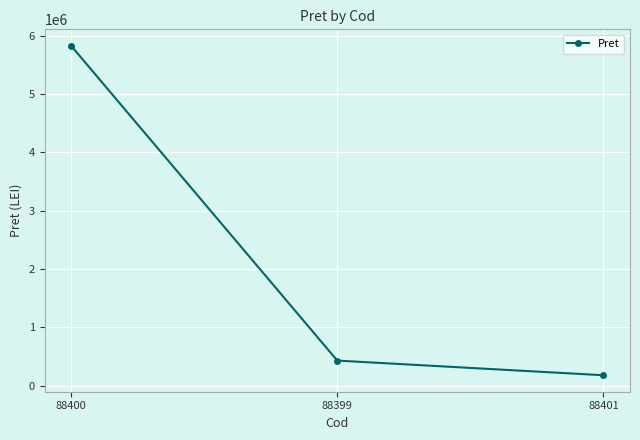

Is it true that the value at 88400 is 3734295.2?

False